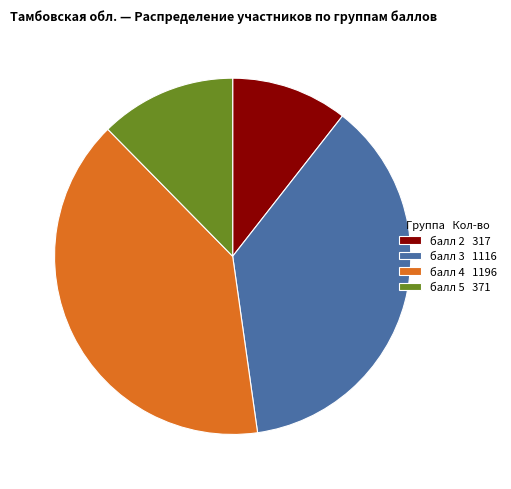

Approximately how many times larger is the value at балл 4 1196 compared to балл 5 371?

3.2